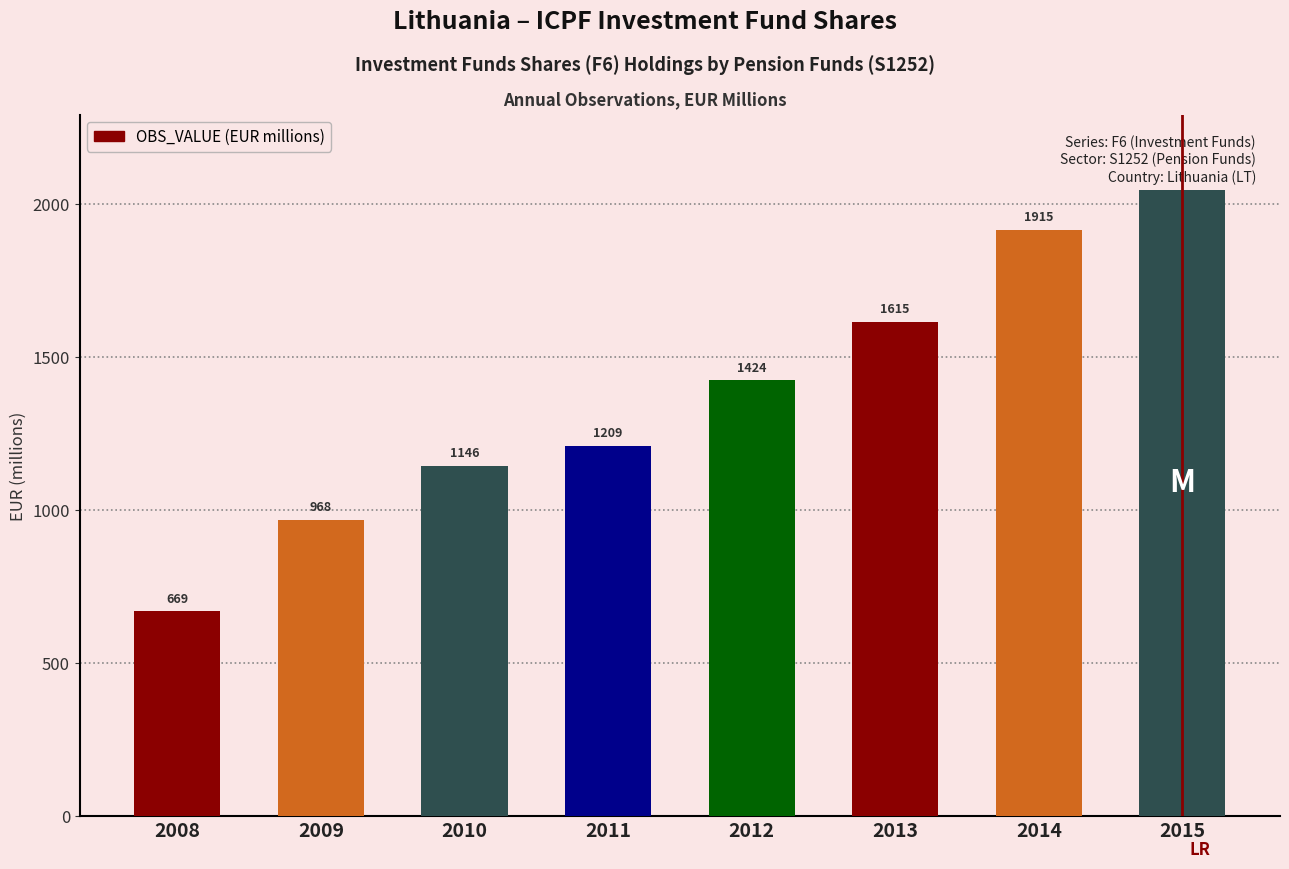

Read the value at 2010.

1145.5